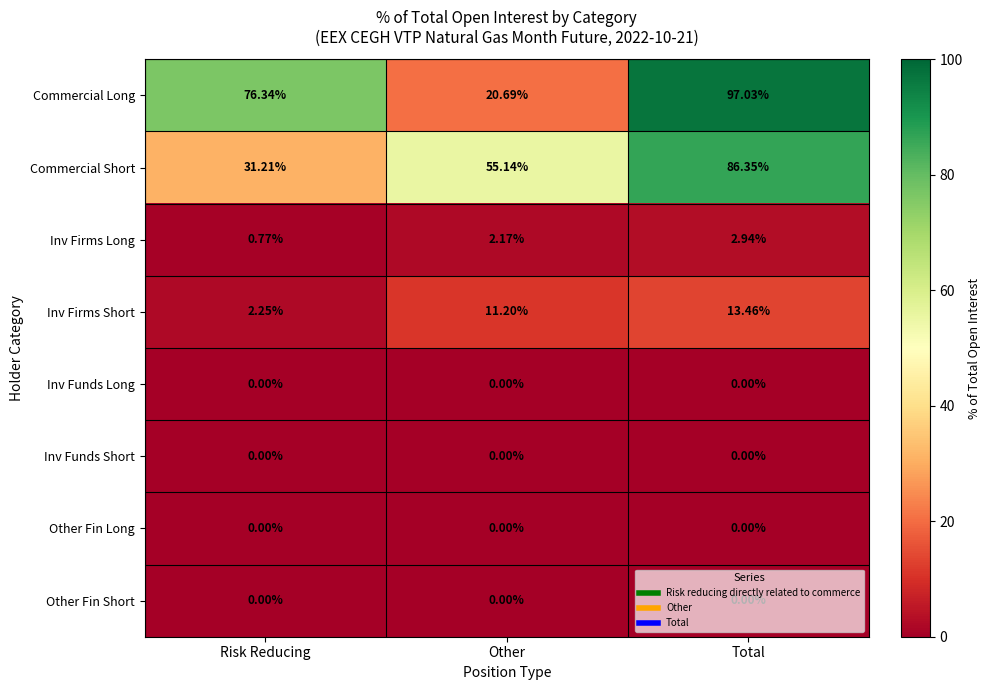

Which label corresponds to the largest value in the chart?

Total